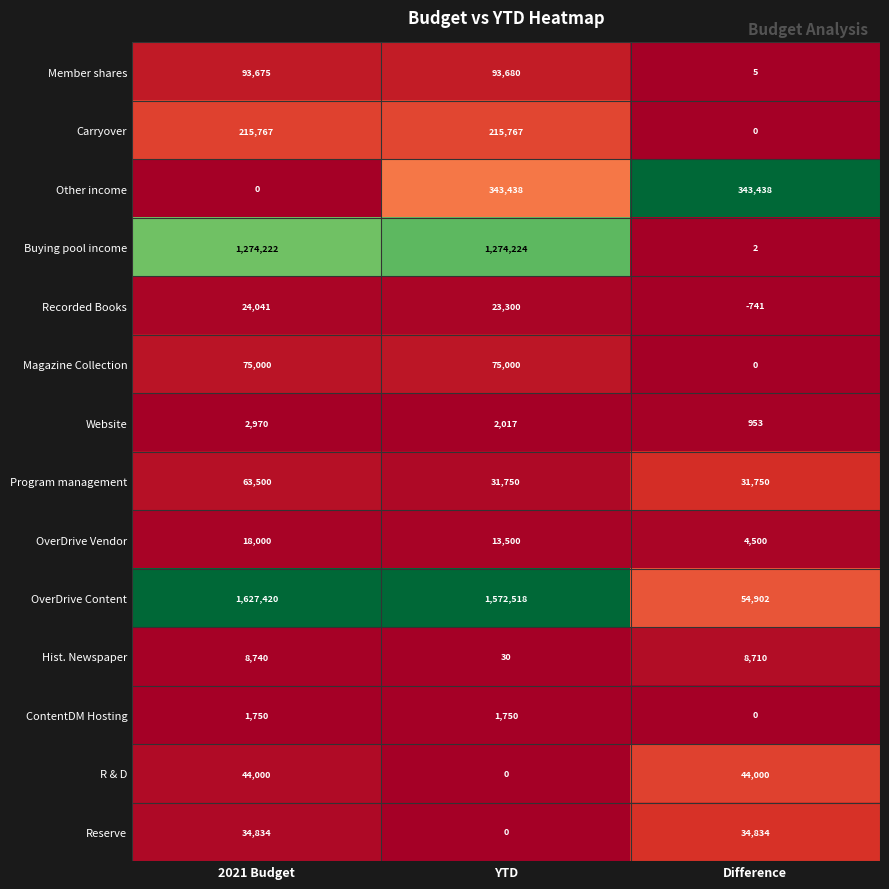

Which series has the largest total across all categories?

OverDrive Content